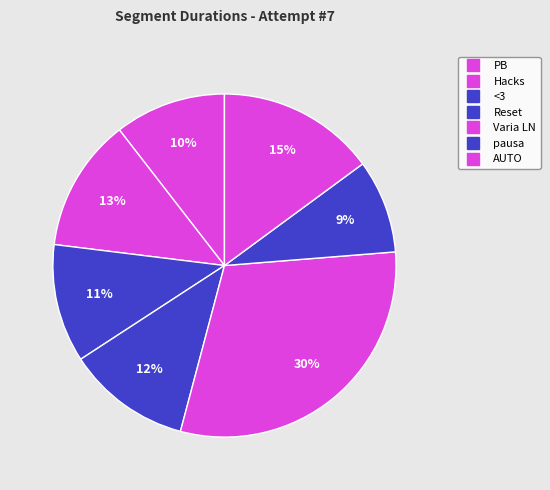

Which has a higher value, Hacks or PB?

Hacks